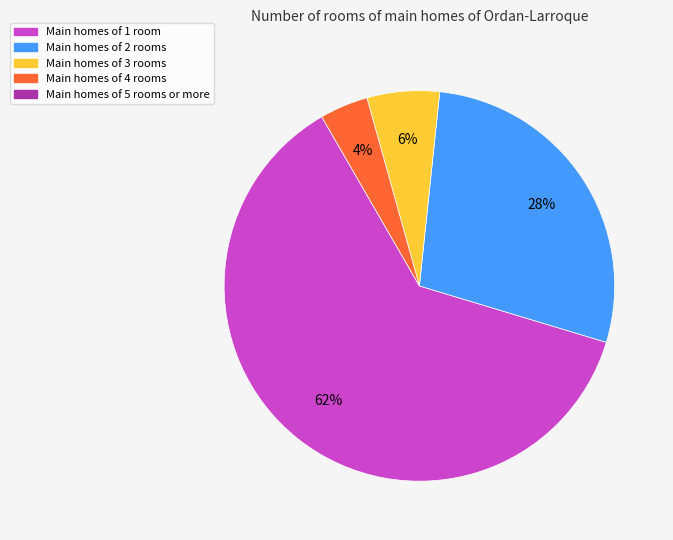

To the nearest percent, what is the difference between the largest and smallest slice percentages?

58%